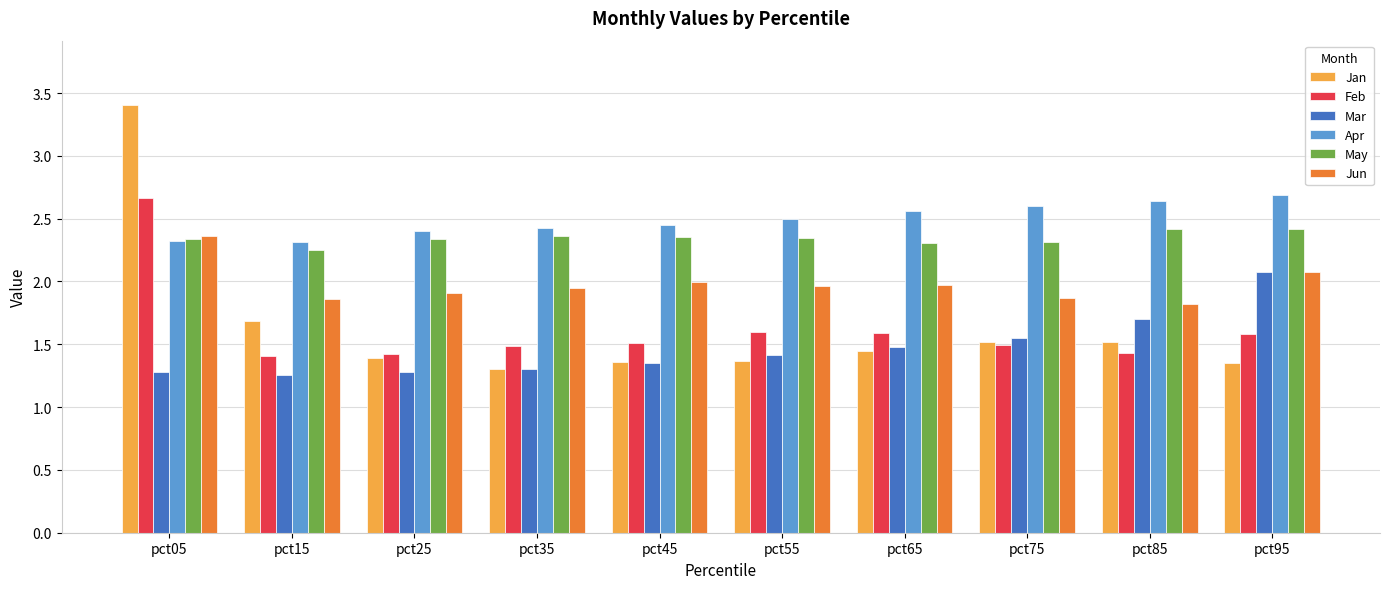

Which series has the widest spread of values?

Jan